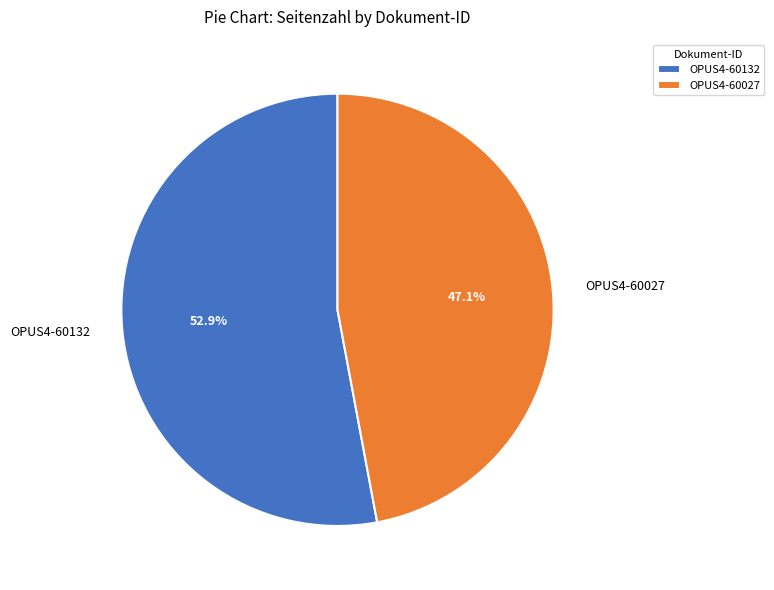

Approximately how many times larger is the value at OPUS4-60132 compared to OPUS4-60027?

1.1